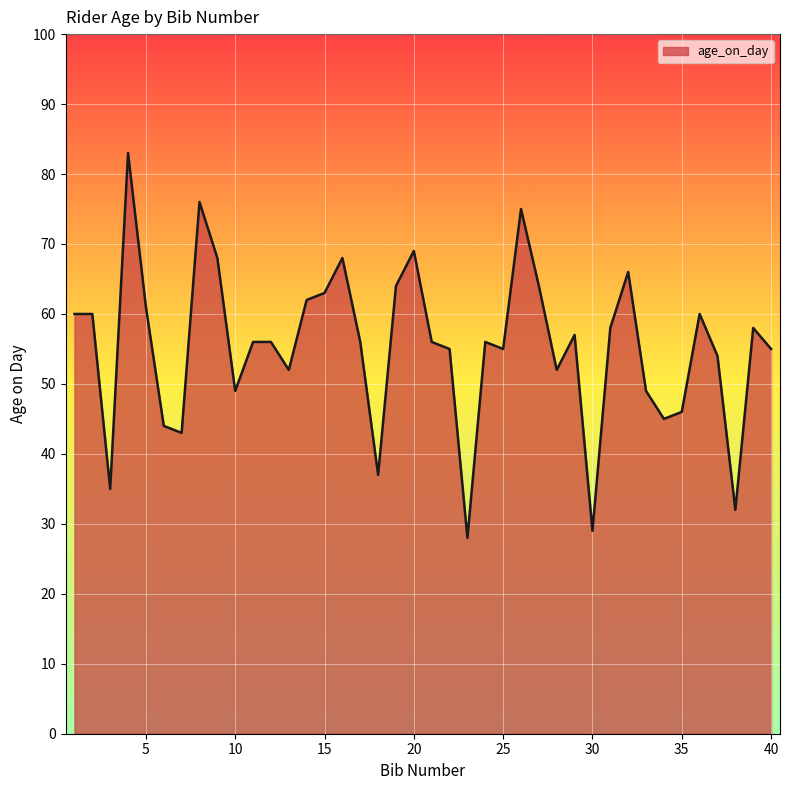

What is the difference between the maximum and minimum values?

55